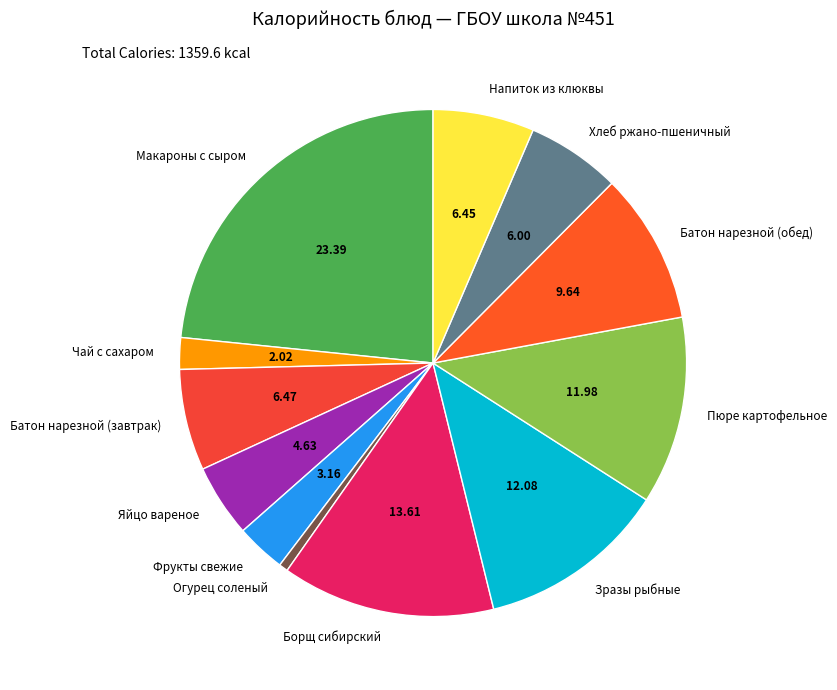

True or false: Огурец соленый accounts for 1% of the total.

True